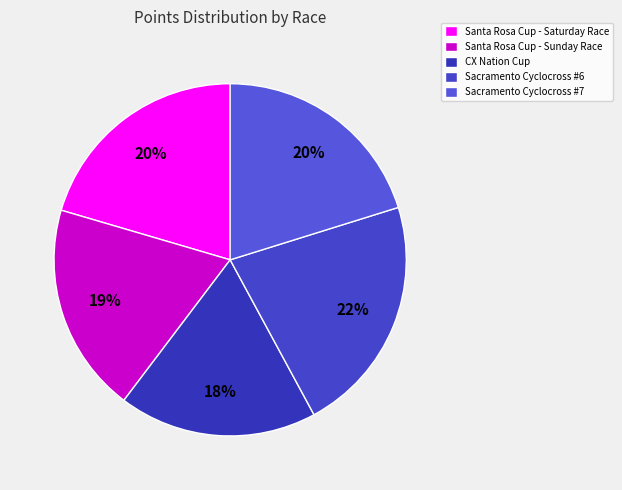

Combined, do Santa Rosa Cup - Sunday Race and Santa Rosa Cup - Saturday Race account for over 50%?

No